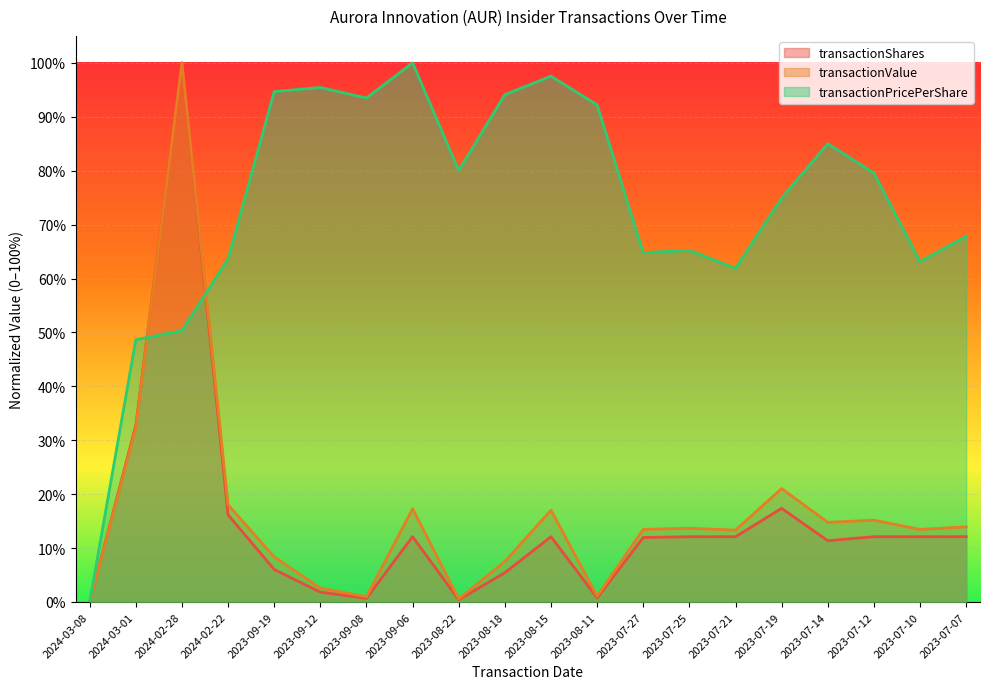

Does the chart display data point markers on the line(s)?

No